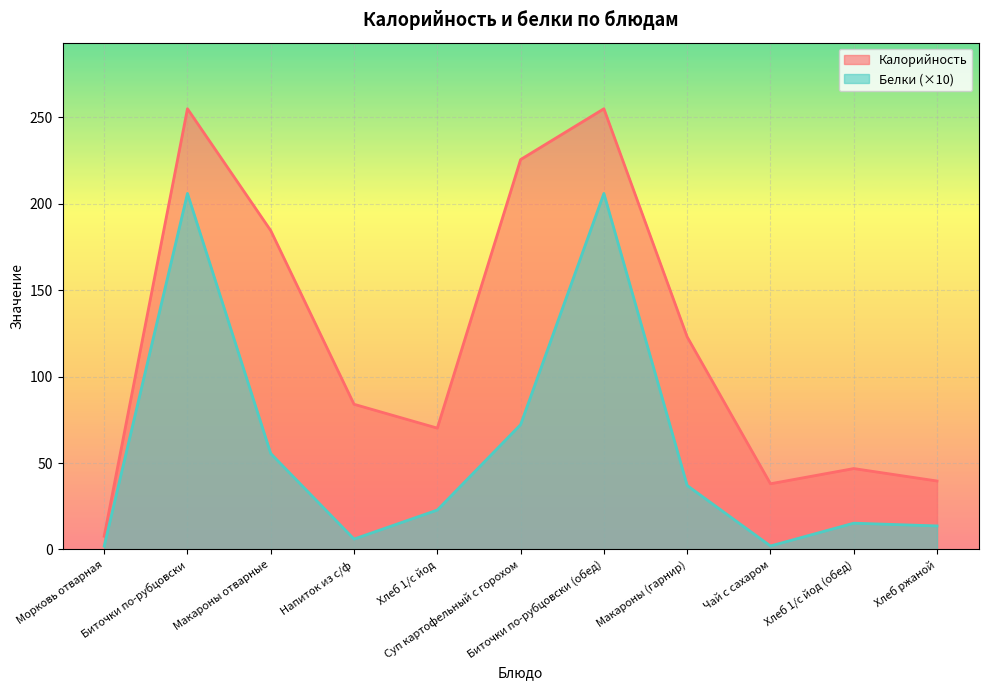

How many lines are shown in the chart?

2